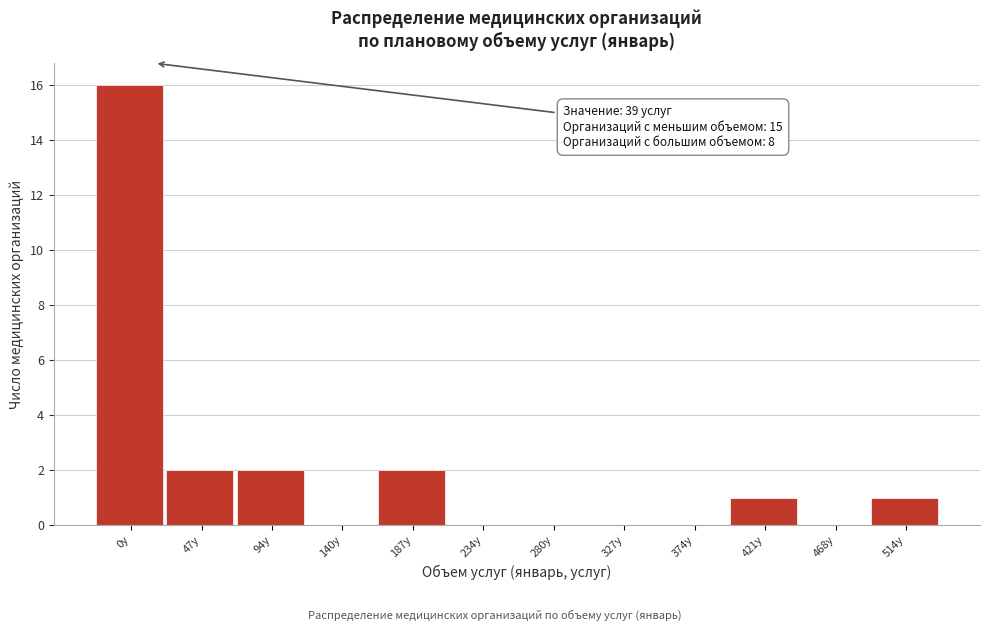

Reading left to right, list all the values displayed in this chart.

0у=16	47у=2	94у=2	140у=0	187у=2	234у=0	280у=0	327у=0	374у=0	421у=1	468у=0	514у=1